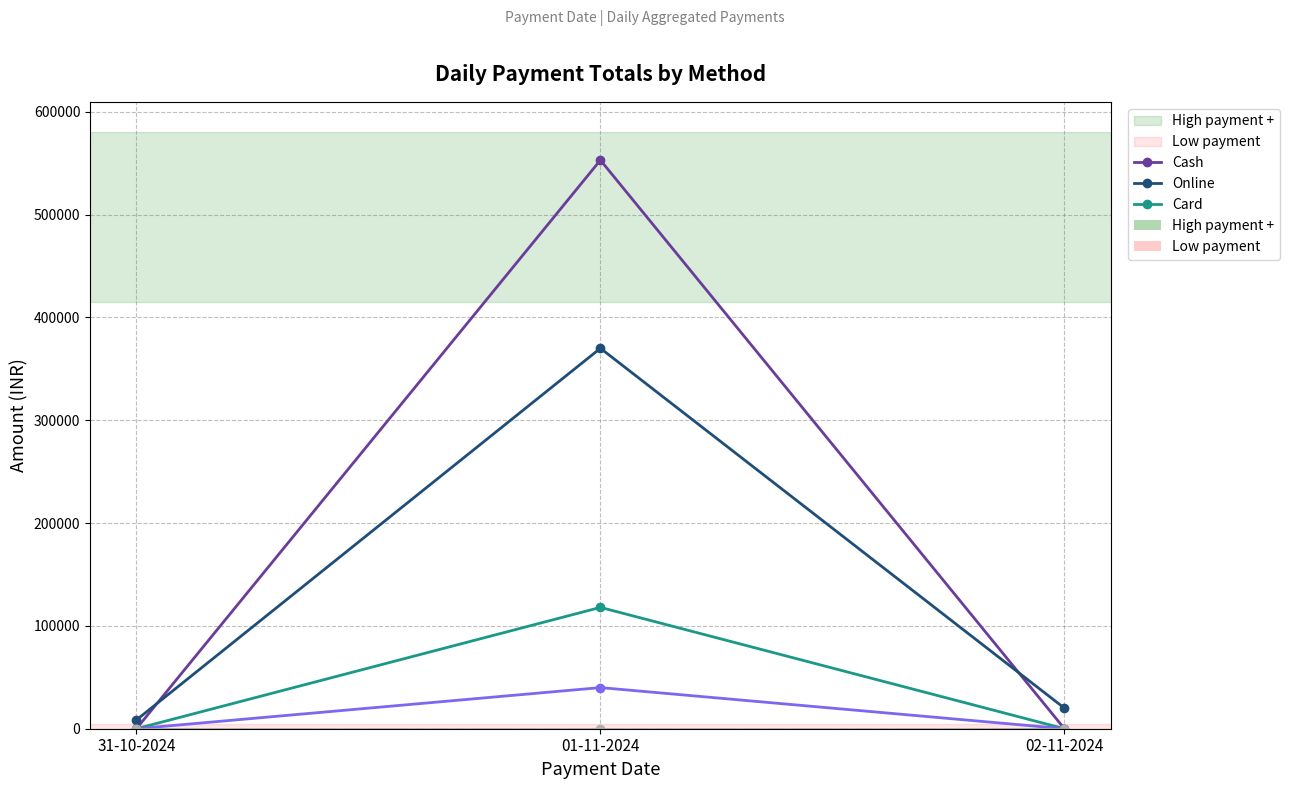

At which category is the sum across all series the highest?

01-11-2024